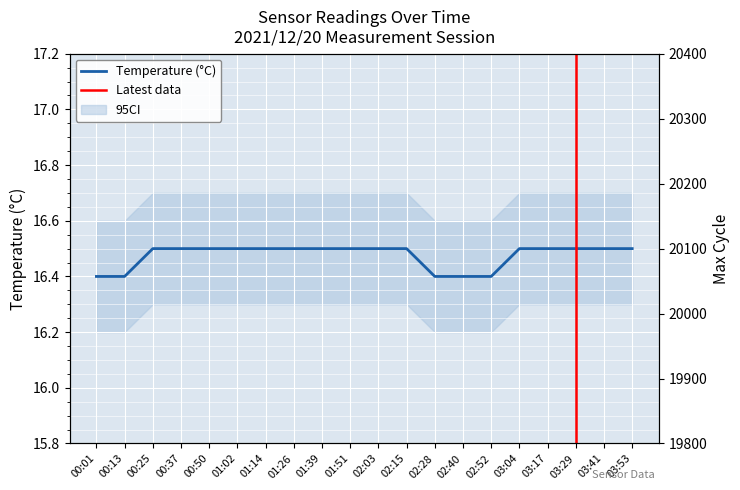

Which label corresponds to the smallest value in the chart?

01:02